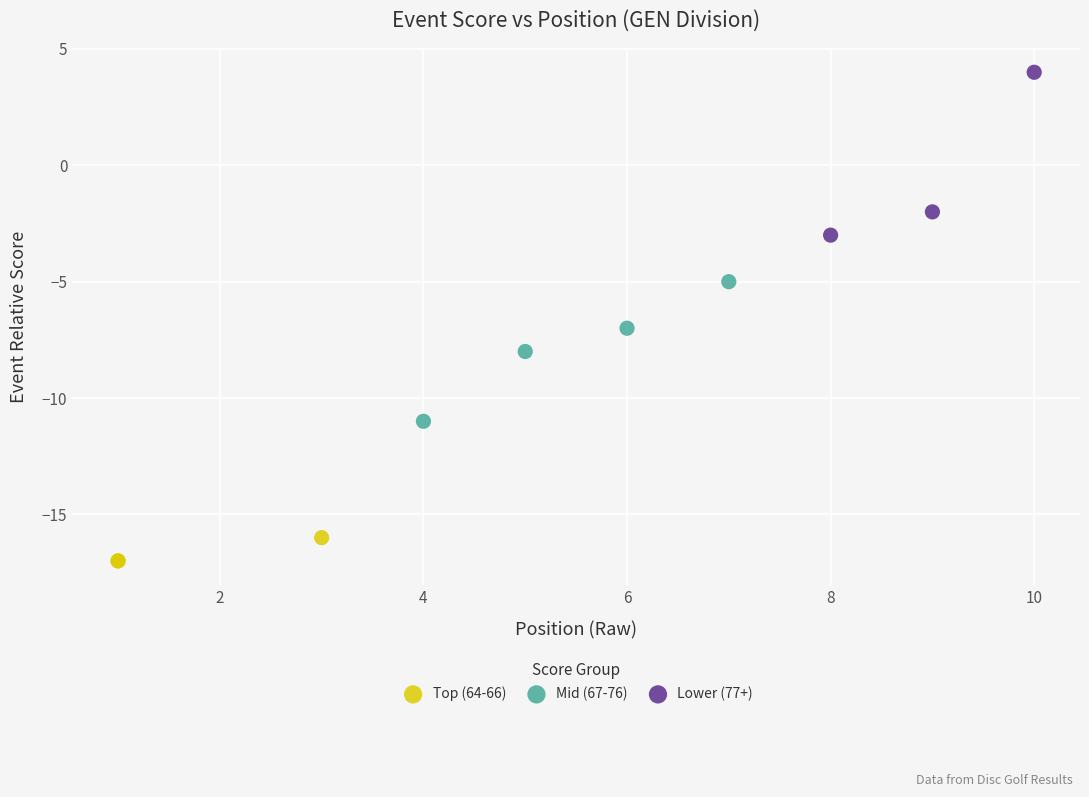

Which series contains the lowest Y value?

Top (64-66)